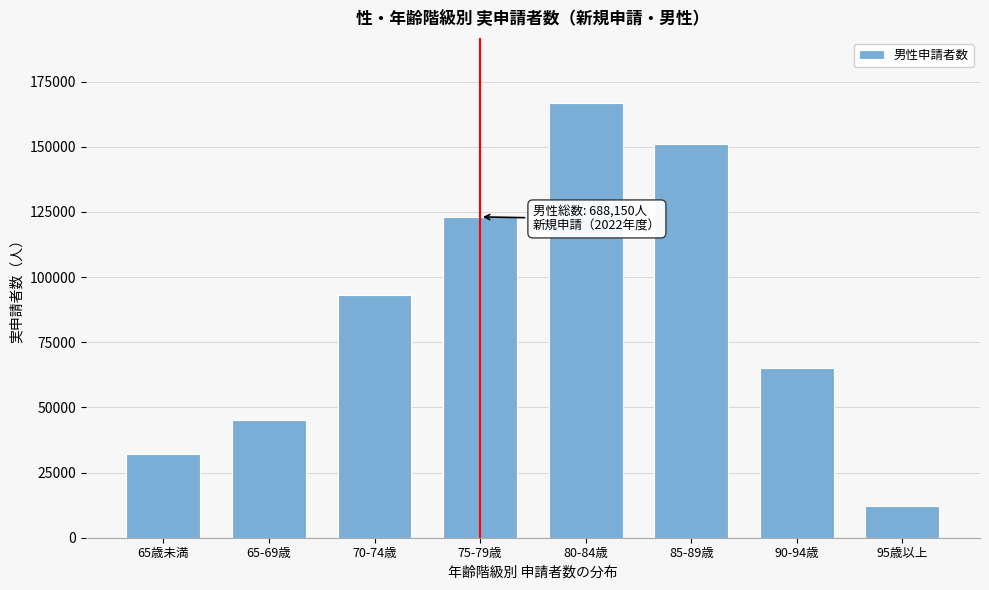

Reading left to right, extract all data points from this chart.

65歳未満=32120	65-69歳=45120	70-74歳=93240	75-79歳=123100	80-84歳=166770	85-89歳=150880	90-94歳=65040	95歳以上=12190